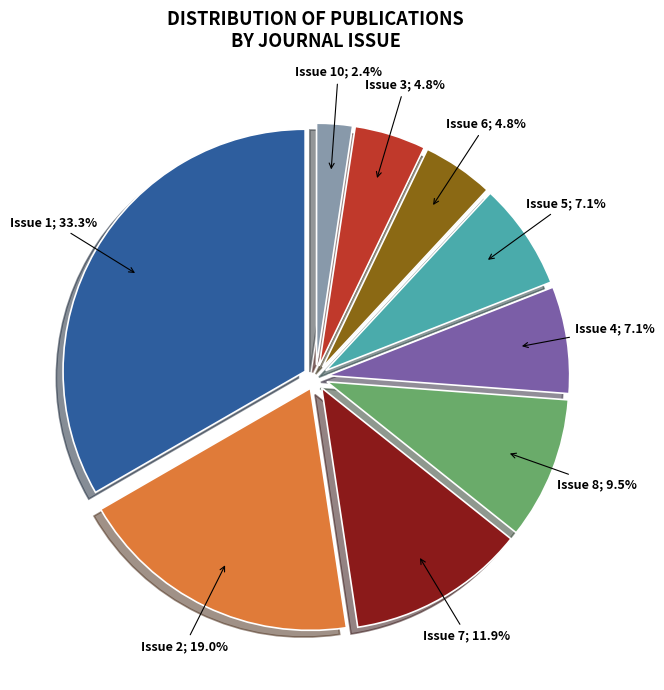

Is there a majority slice in this chart?

No